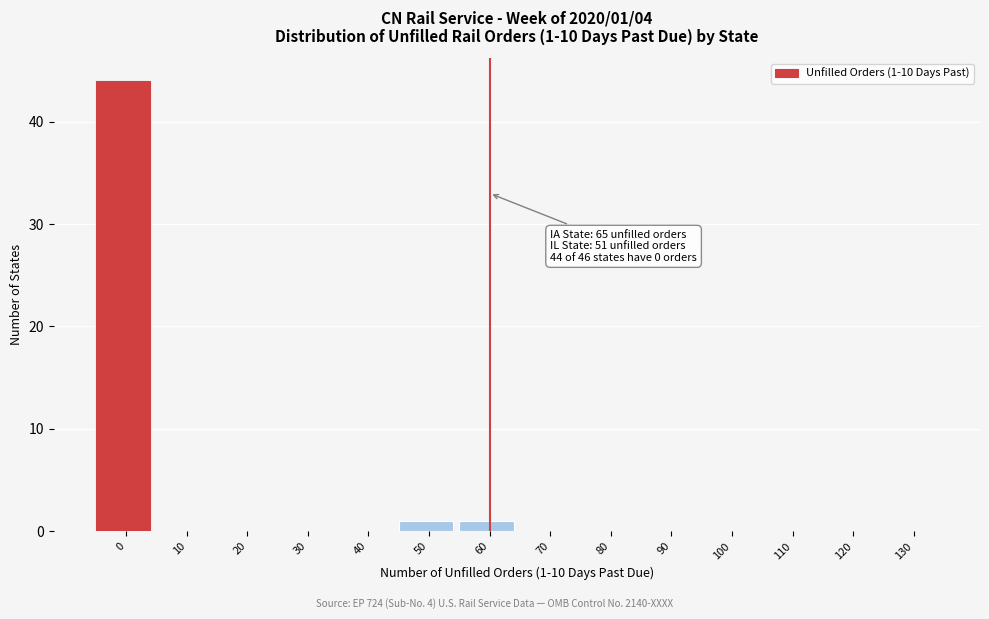

Reading left to right, extract all data points from this chart.

0=44	10=0	20=0	30=0	40=0	50=1	60=1	70=0	80=0	90=0	100=0	110=0	120=0	130=0